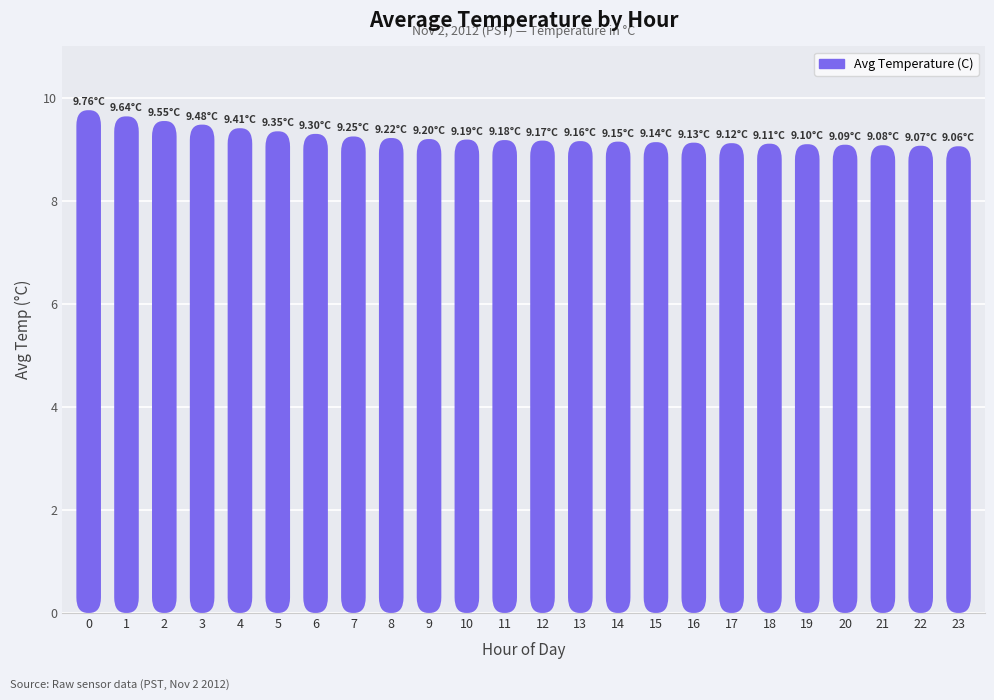

What is the value of the 9th bar from the left?

9.2